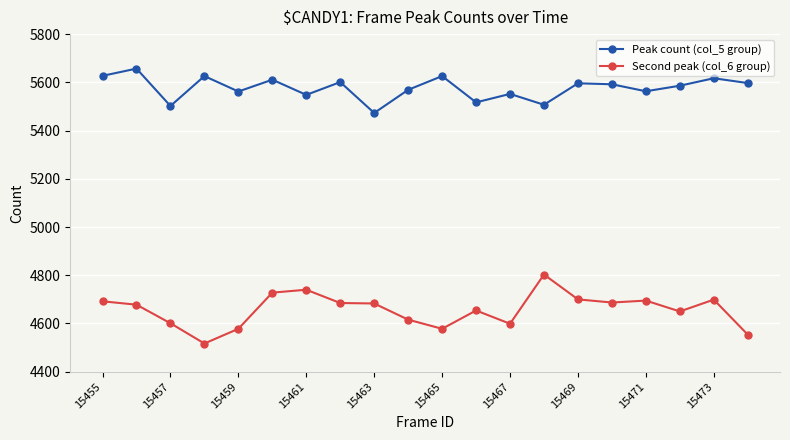

Rank the series by their average value, from lowest to highest.

Second peak (col_6 group), Peak count (col_5 group)